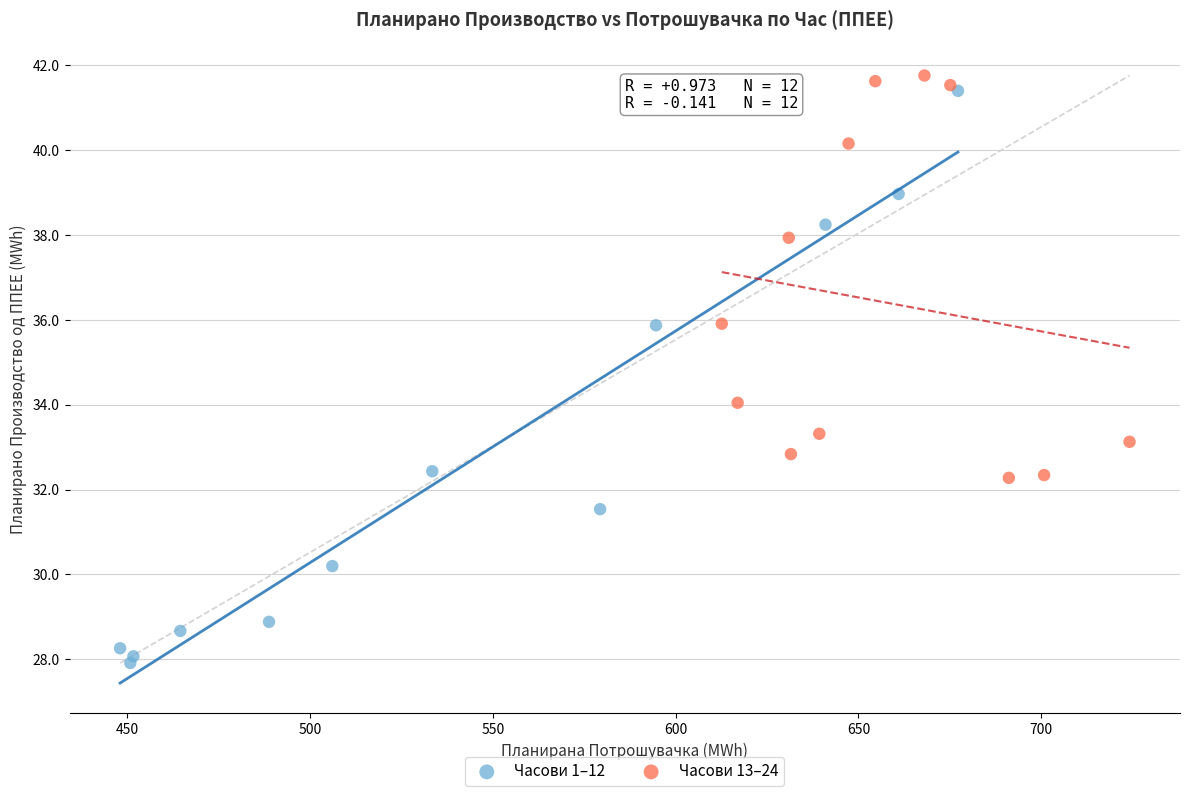

Which series has the largest Y range (max minus min)?

Часови 1–12